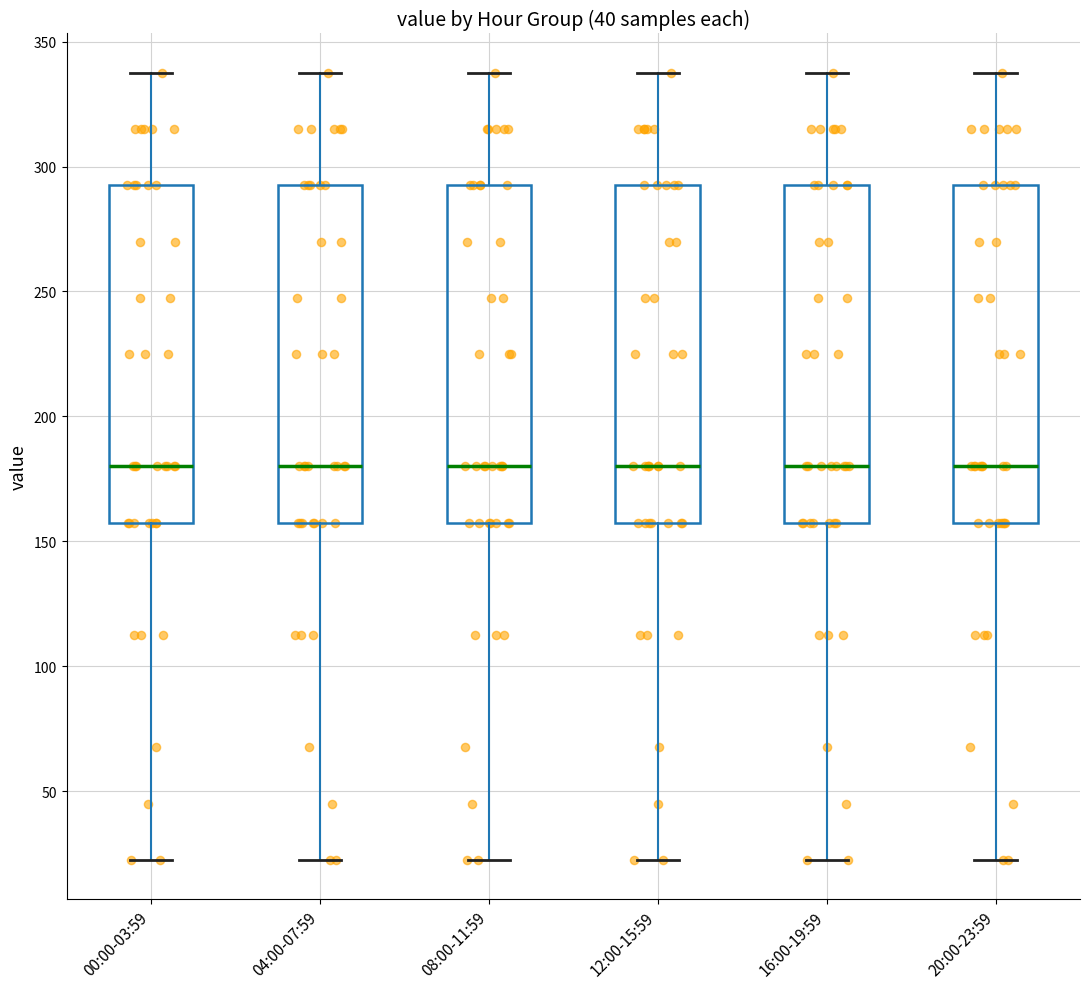

Where does the median line of the box for 08:00-11:59 sit on the y-axis? The values are not printed on the chart, so give them approximately, as read against the axis.

180